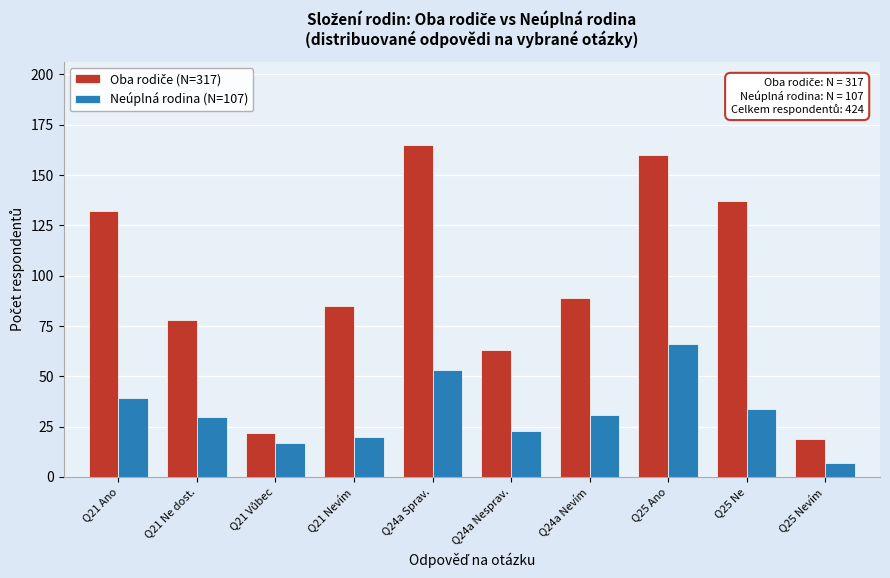

What is the difference between the second highest and minimum values in the Neúplná rodina (N=107) series?

46